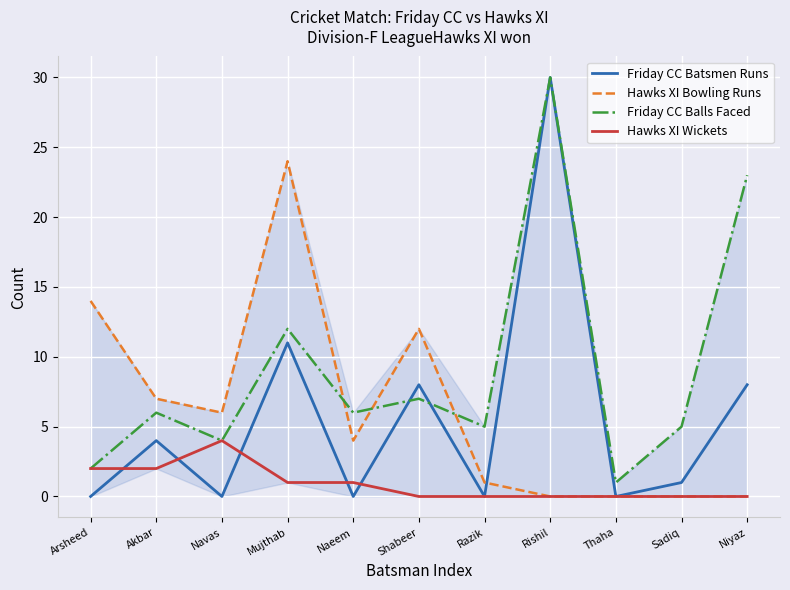

Which category has the highest value in the Hawks XI Wickets series?

Navas